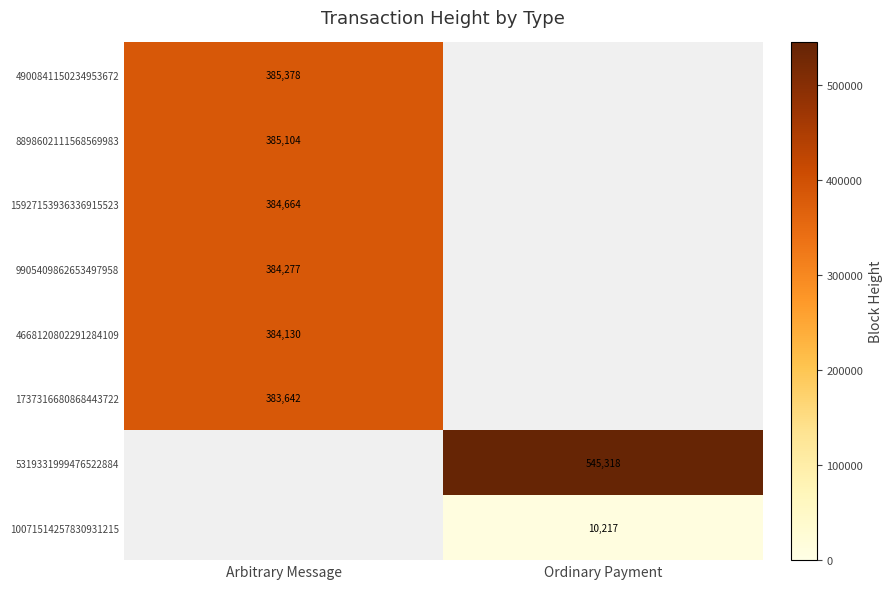

The value of 10071514257830931215 at Ordinary Payment is 10217. True or false?

True